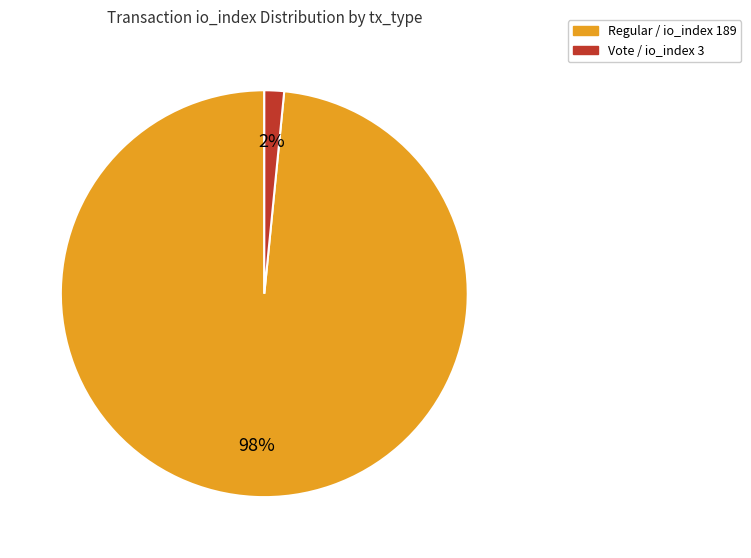

To the nearest percent, what percentage of the pie is Regular / io_index 189?

98%